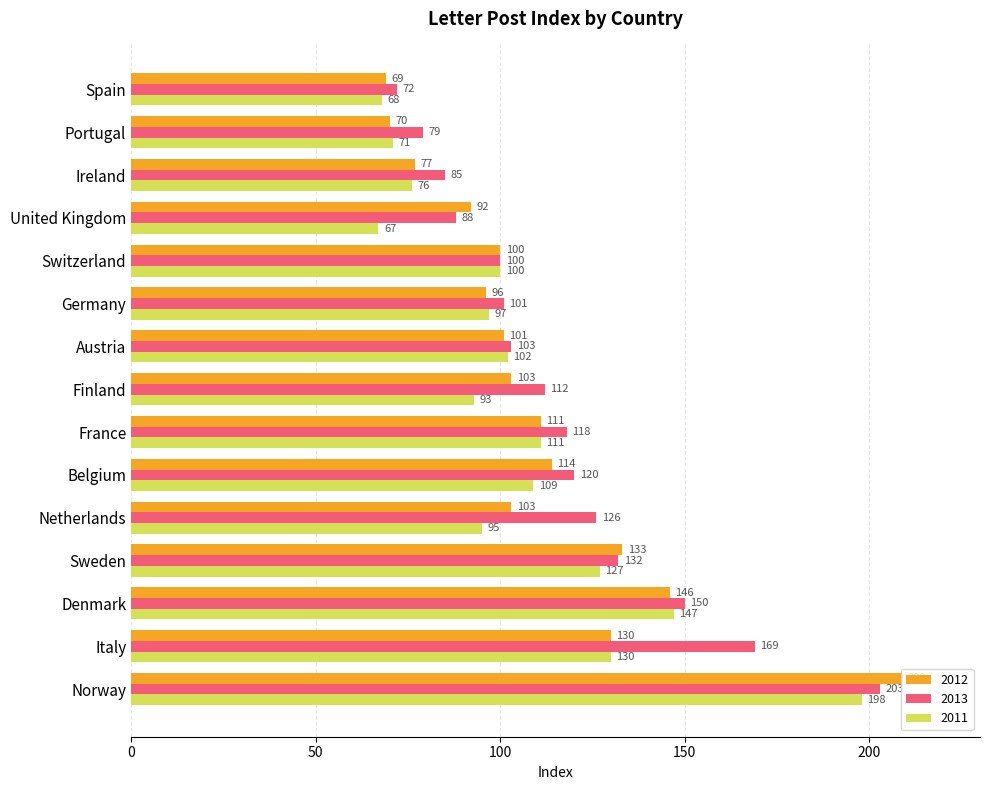

What is the smallest value displayed?

67